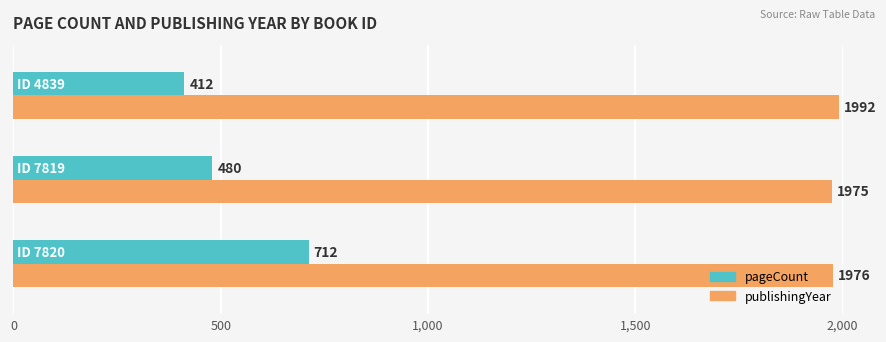

Count the pageCount values in the range 412 to 712.

3